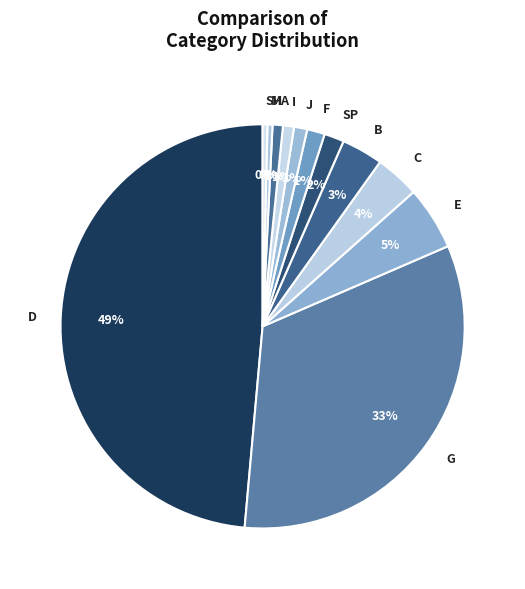

The I slice represents 1% of the pie. True or false?

True